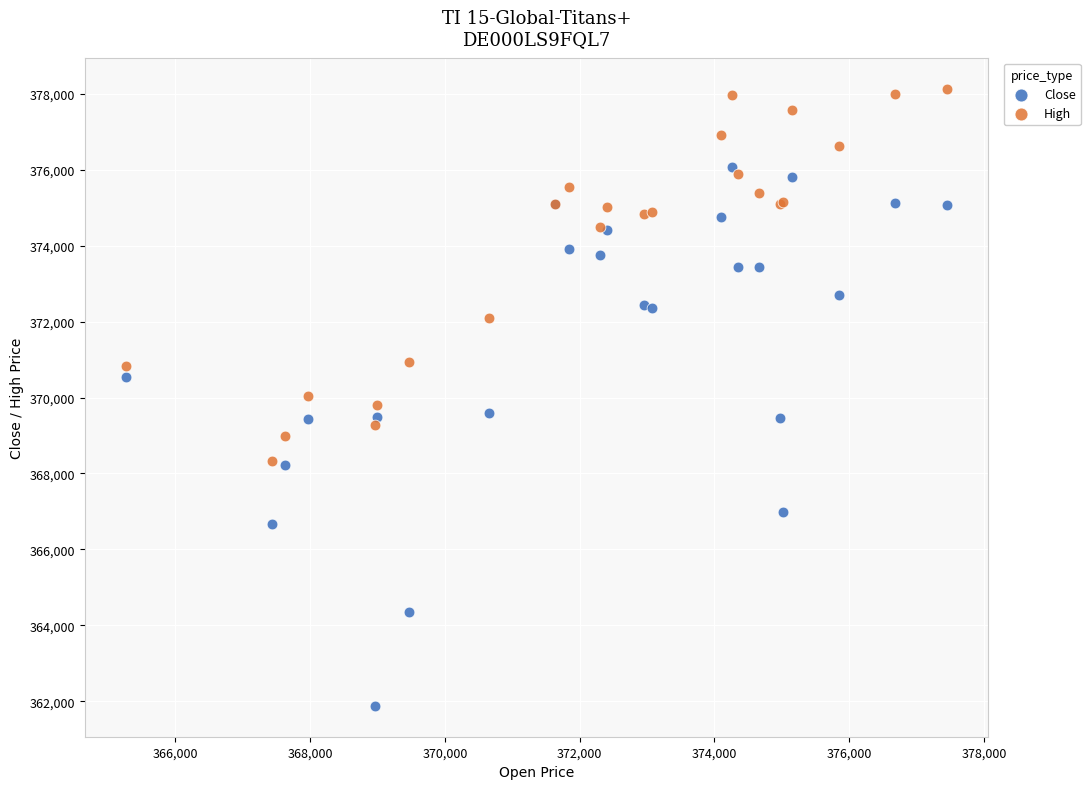

Which series has the largest Y range (max minus min)?

Close